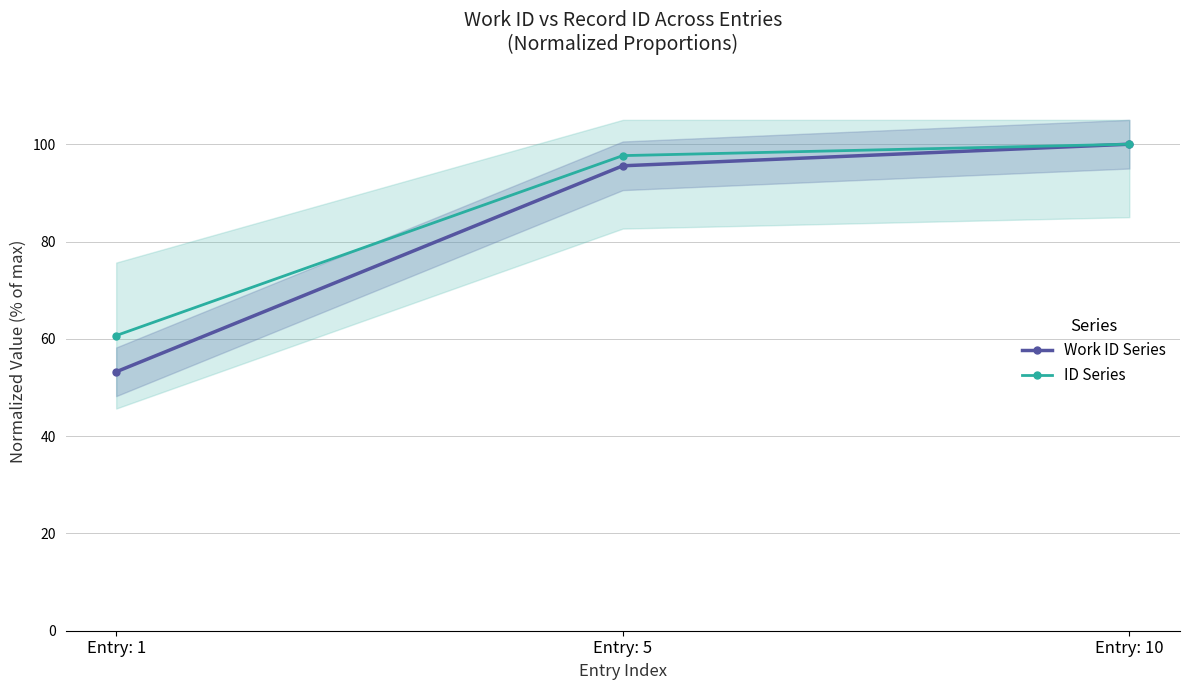

How many data points in Work ID Series are less than 95?

1